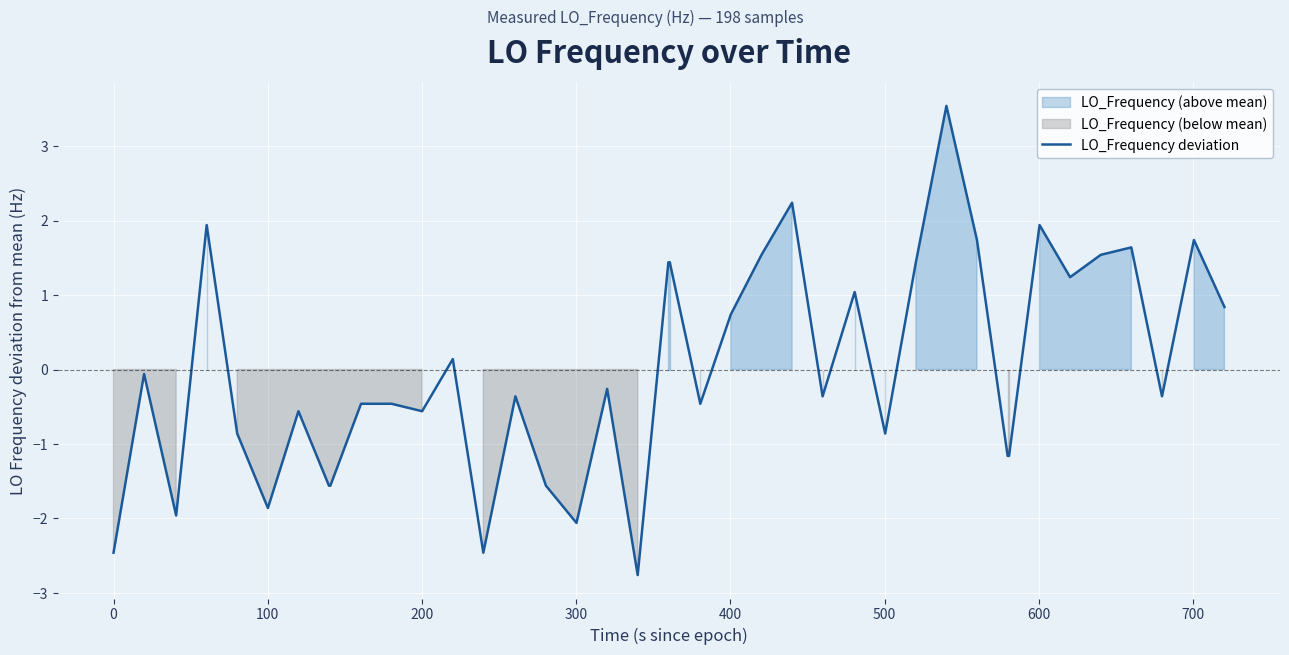

What is the highest value of the LO_Frequency deviation series?

3.5